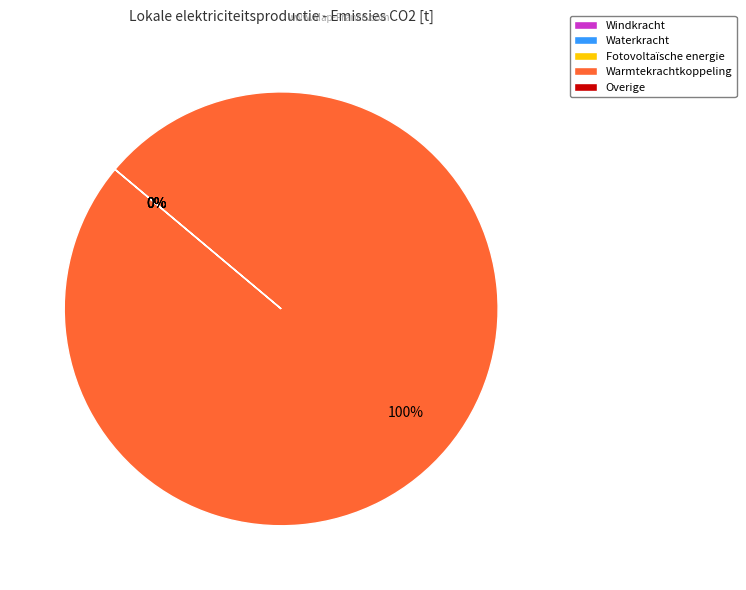

What is the largest slice in the pie chart?

Warmtekrachtkoppeling